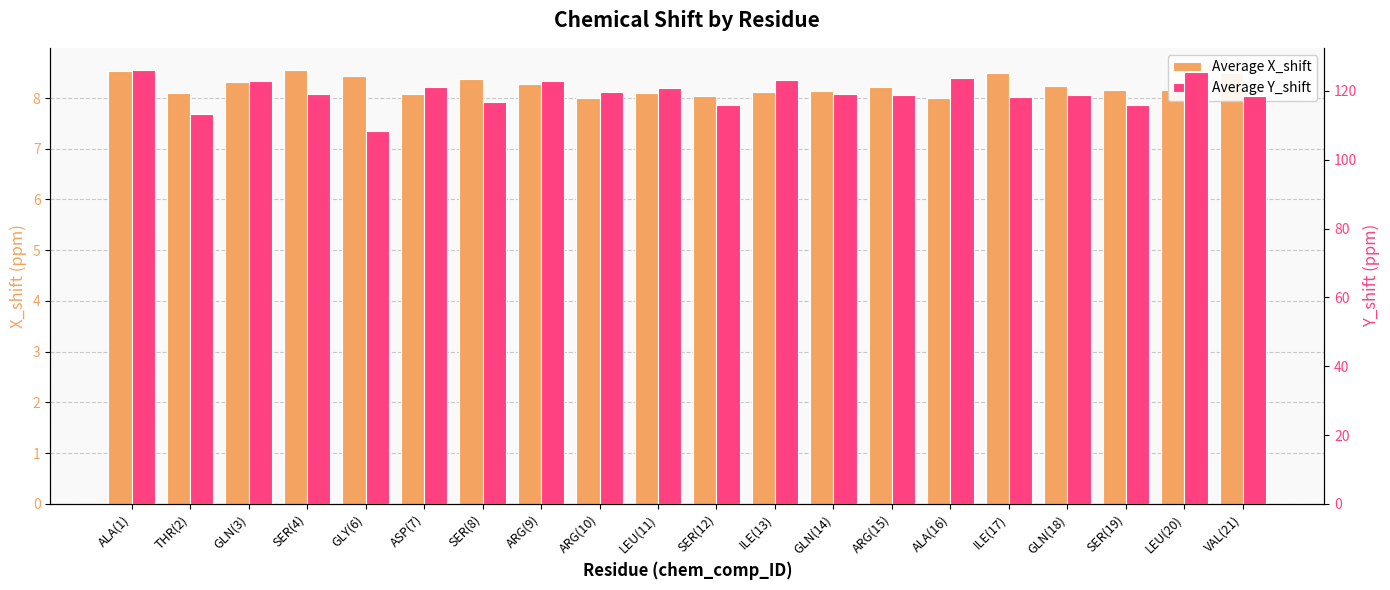

Is it true that Average X_shift equals 8.5 at VAL(21)?

True